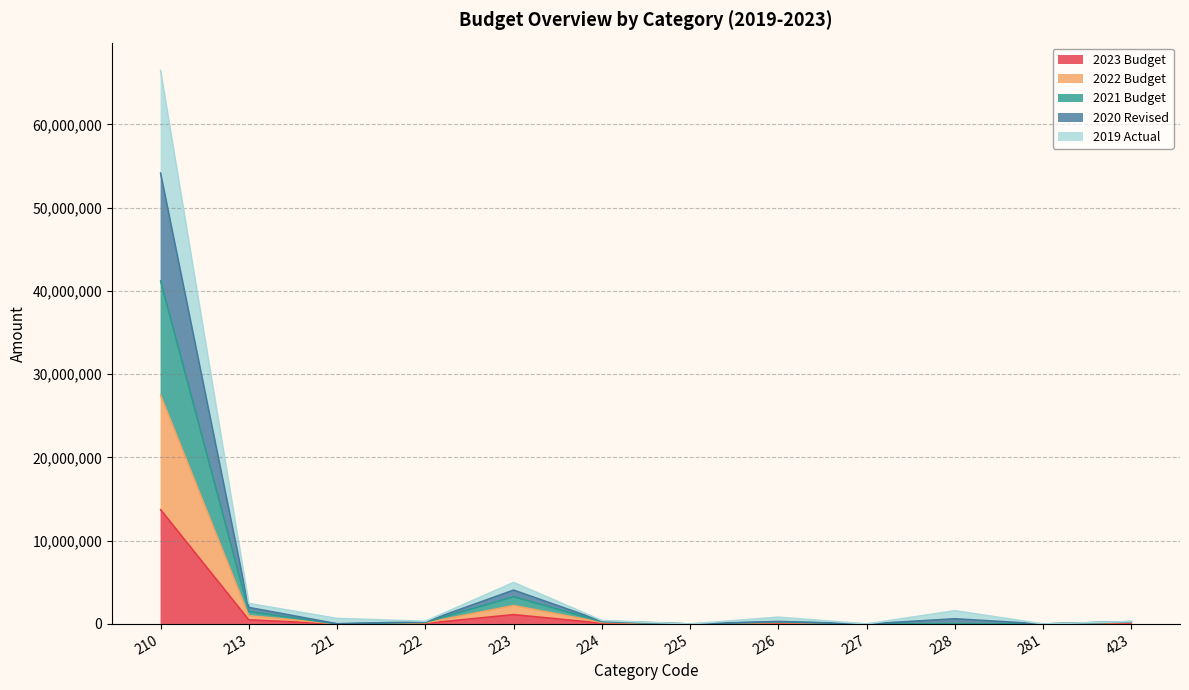

True or false: 2019 Actual has a value of 621288 at 228.

True